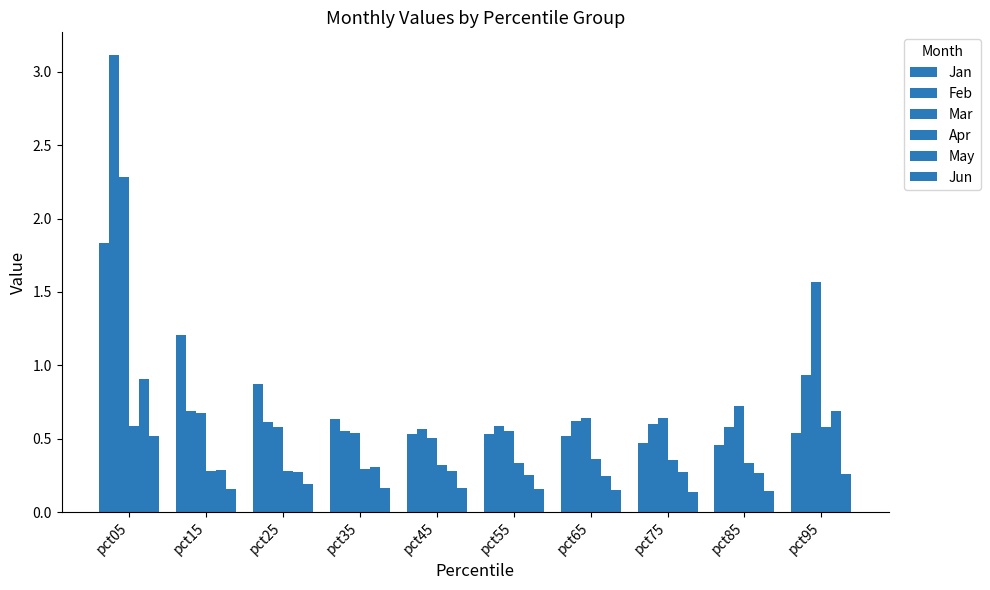

Which series has the largest total across all categories?

Feb